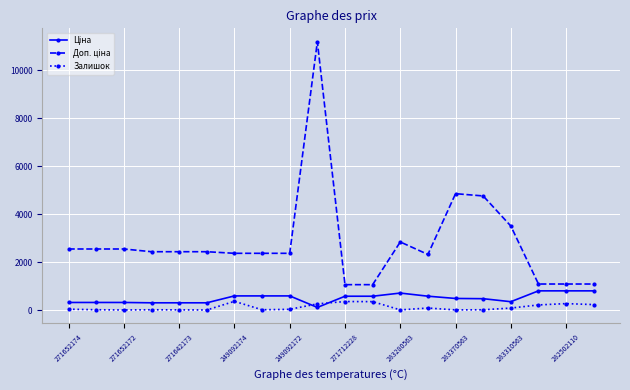

What is the maximum value shown in the chart?

11182.0